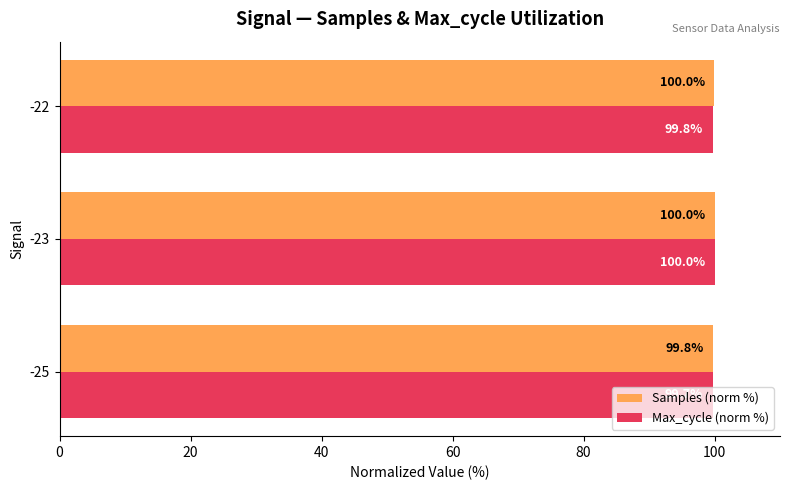

What is the difference between the second highest and minimum values in the Samples (norm %) series?

0.2